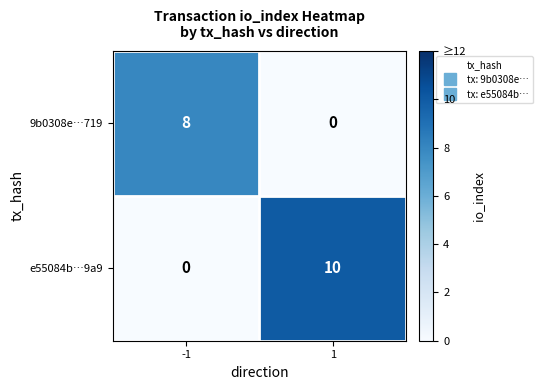

At which category is the sum across all series the highest?

1